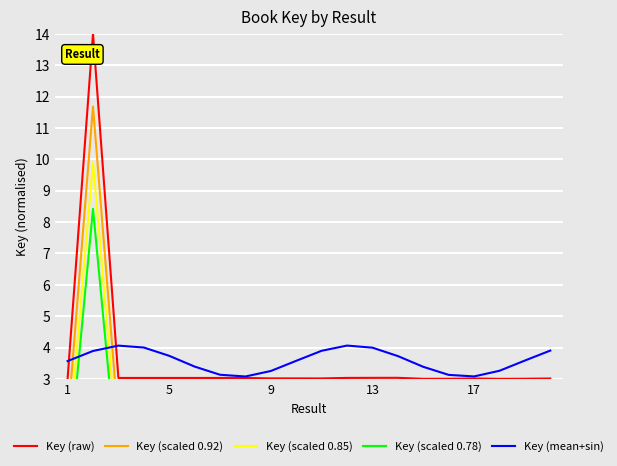

What are all the series names shown in the legend?

Key (raw), Key (scaled 0.92), Key (scaled 0.85), Key (scaled 0.78), Key (mean+sin)